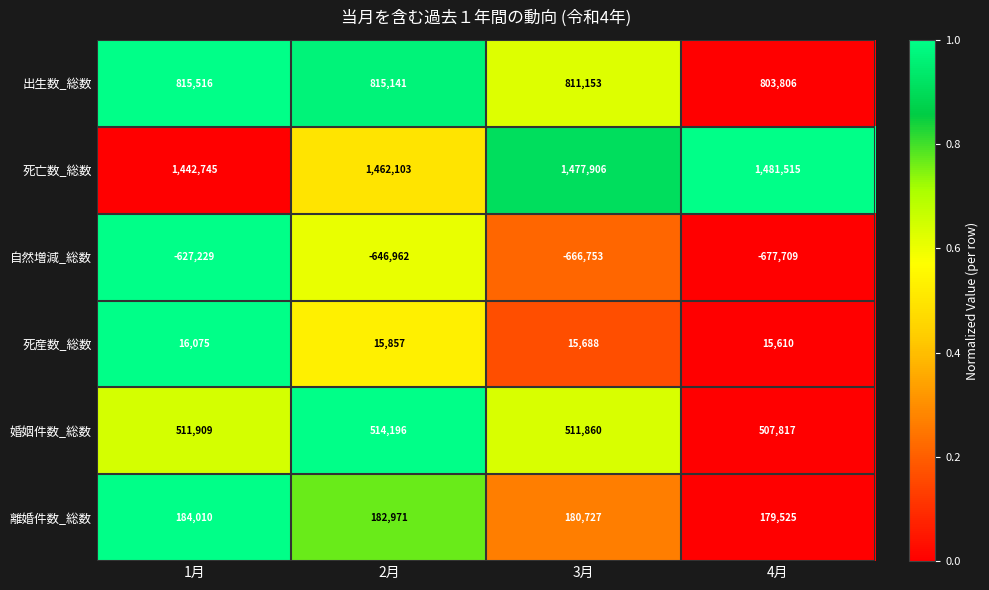

Reading right to left, transcribe all the data shown in this chart.

出生数_総数: 4月=803806	3月=811153	2月=815141	1月=815516
死亡数_総数: 4月=1481515	3月=1477906	2月=1462103	1月=1442745
自然増減_総数: 4月=-677709	3月=-666753	2月=-646962	1月=-627229
死産数_総数: 4月=15610	3月=15688	2月=15857	1月=16075
婚姻件数_総数: 4月=507817	3月=511860	2月=514196	1月=511909
離婚件数_総数: 4月=179525	3月=180727	2月=182971	1月=184010